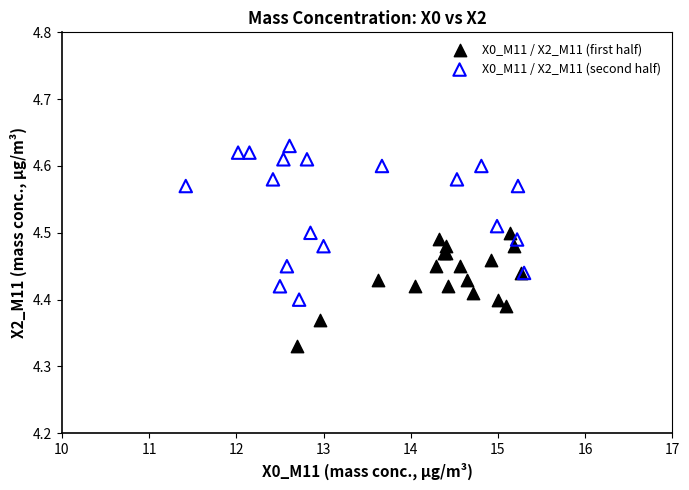

Which series has the widest spread of Y values?

X0_M11 / X2_M11 (second half)